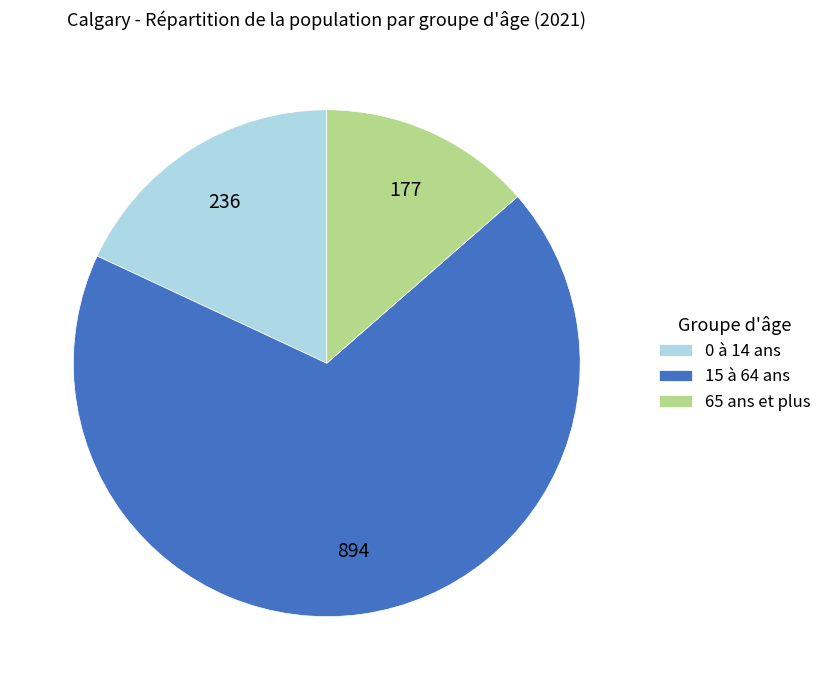

Rank the categories by value from lowest to highest.

65 ans et plus, 0 à 14 ans, 15 à 64 ans